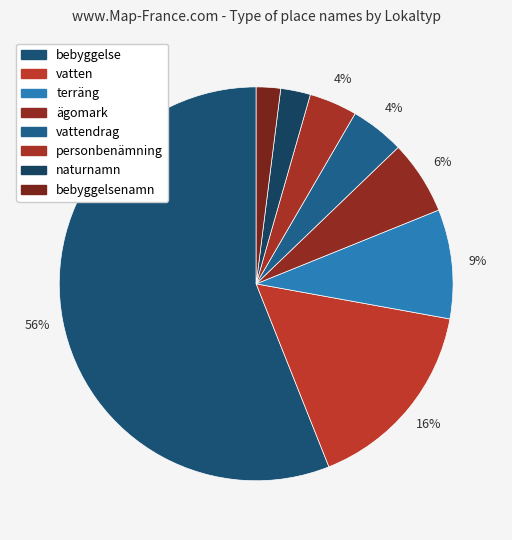

How many segments does this pie chart have?

8